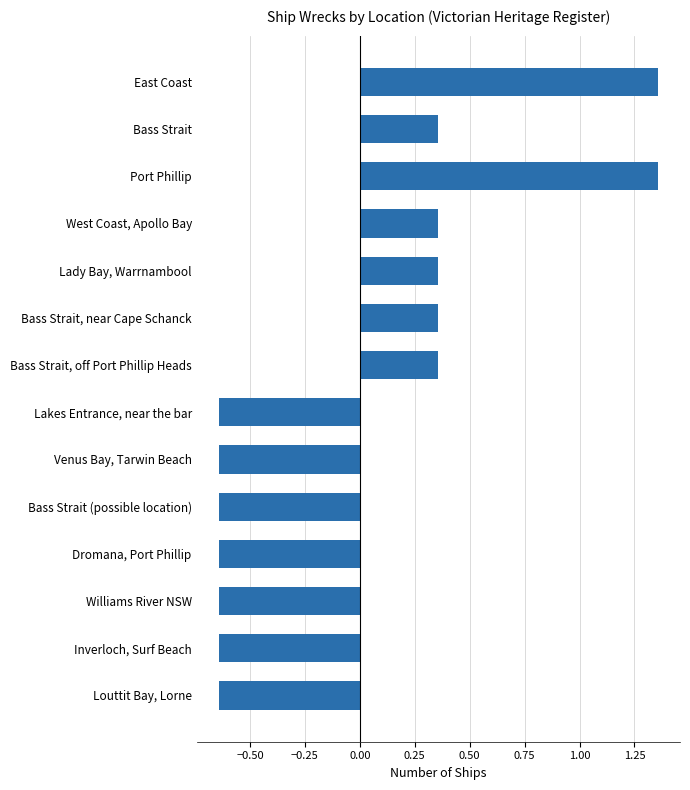

Is it true that the value at Lakes Entrance, near the bar is -1.0?

False